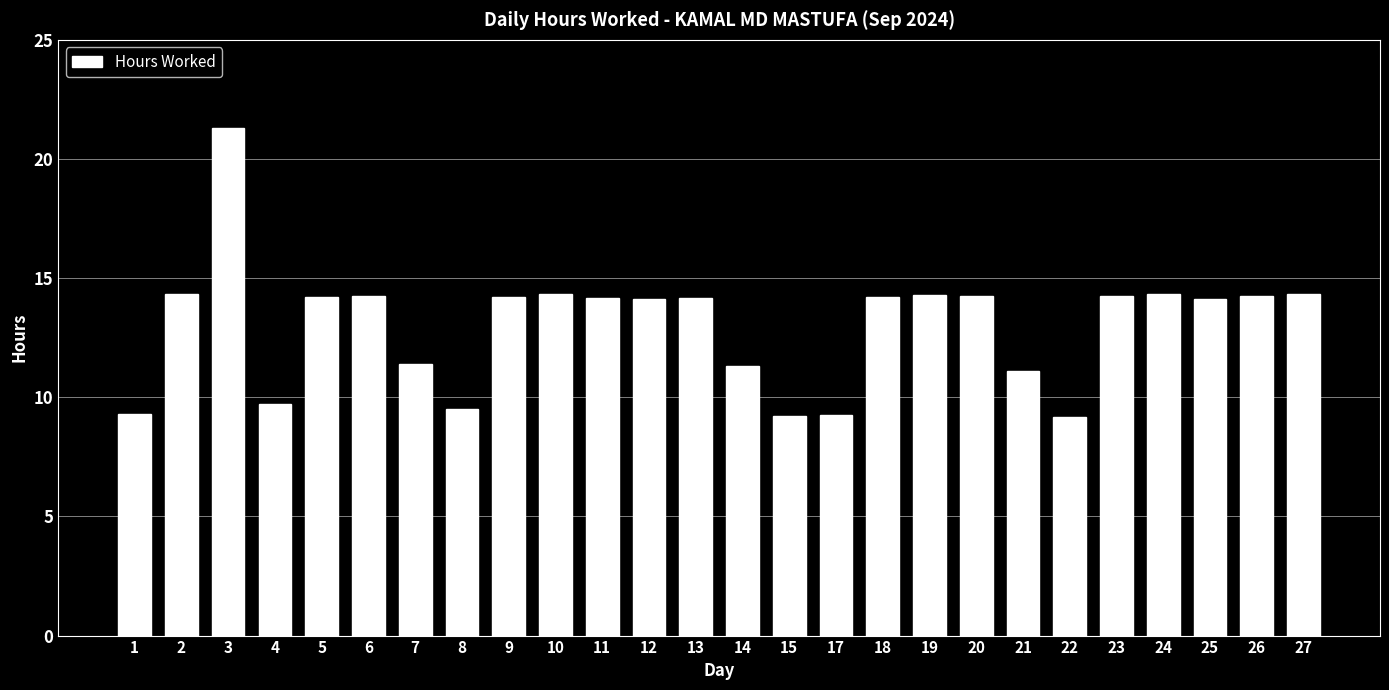

Approximately how many times larger is the value at 1 compared to 13?

0.7